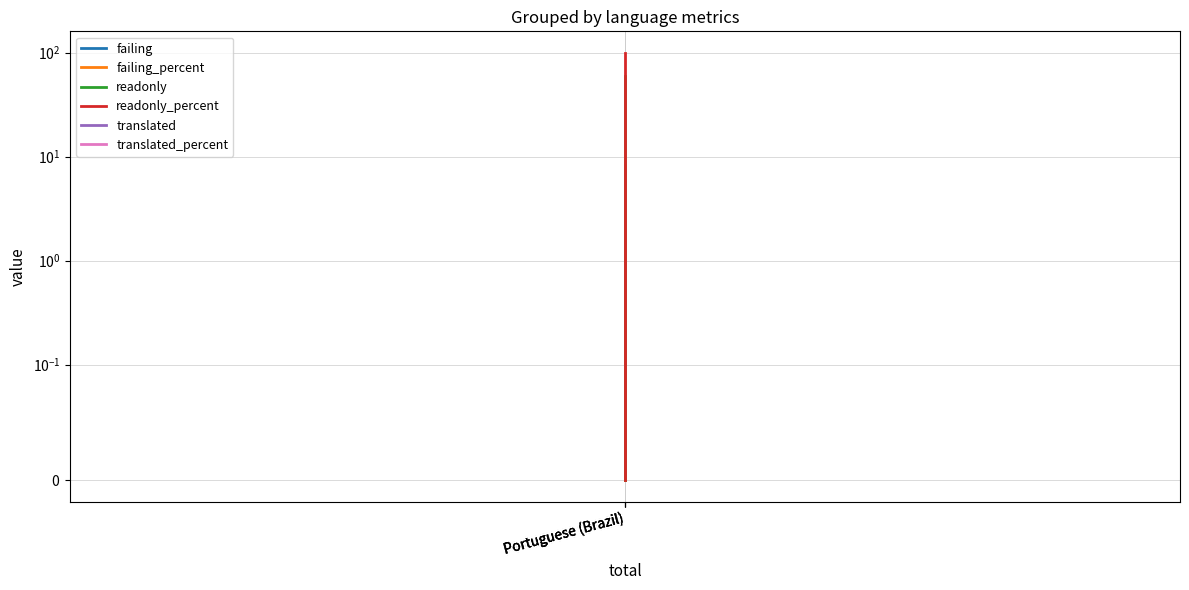

What is the average value of the readonly_percent series?

33.3